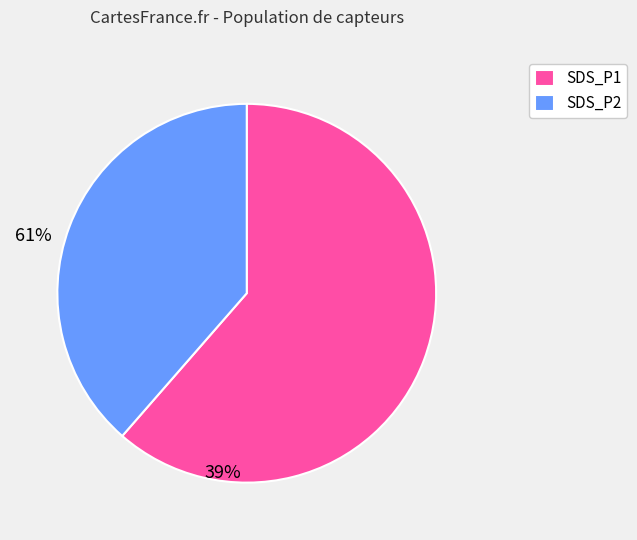

Rank the categories by value from lowest to highest.

SDS_P2, SDS_P1